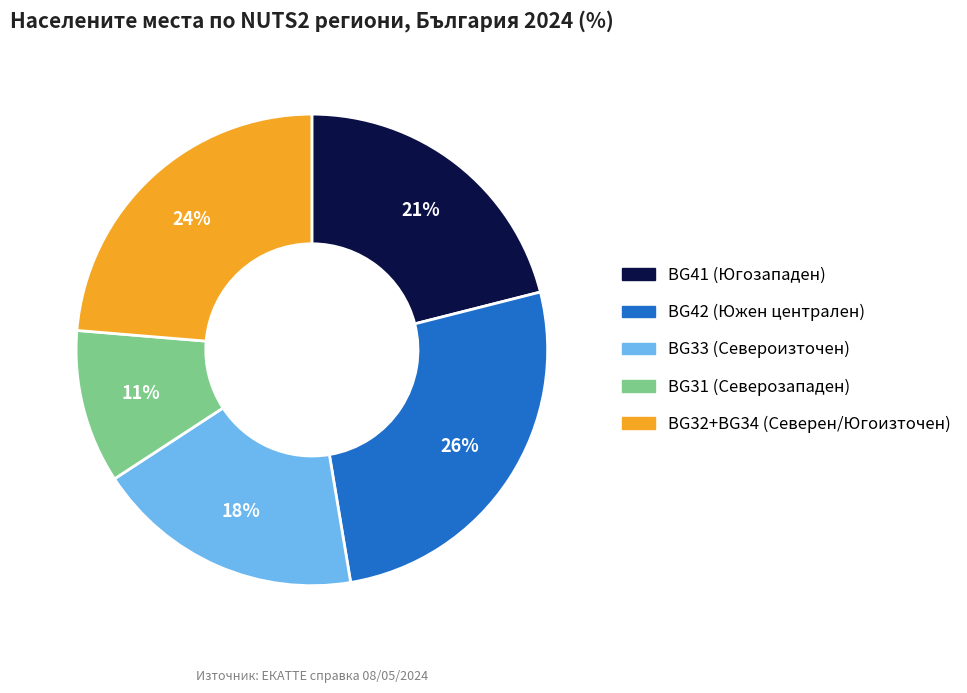

To the nearest percent, what is the average slice percentage?

20%